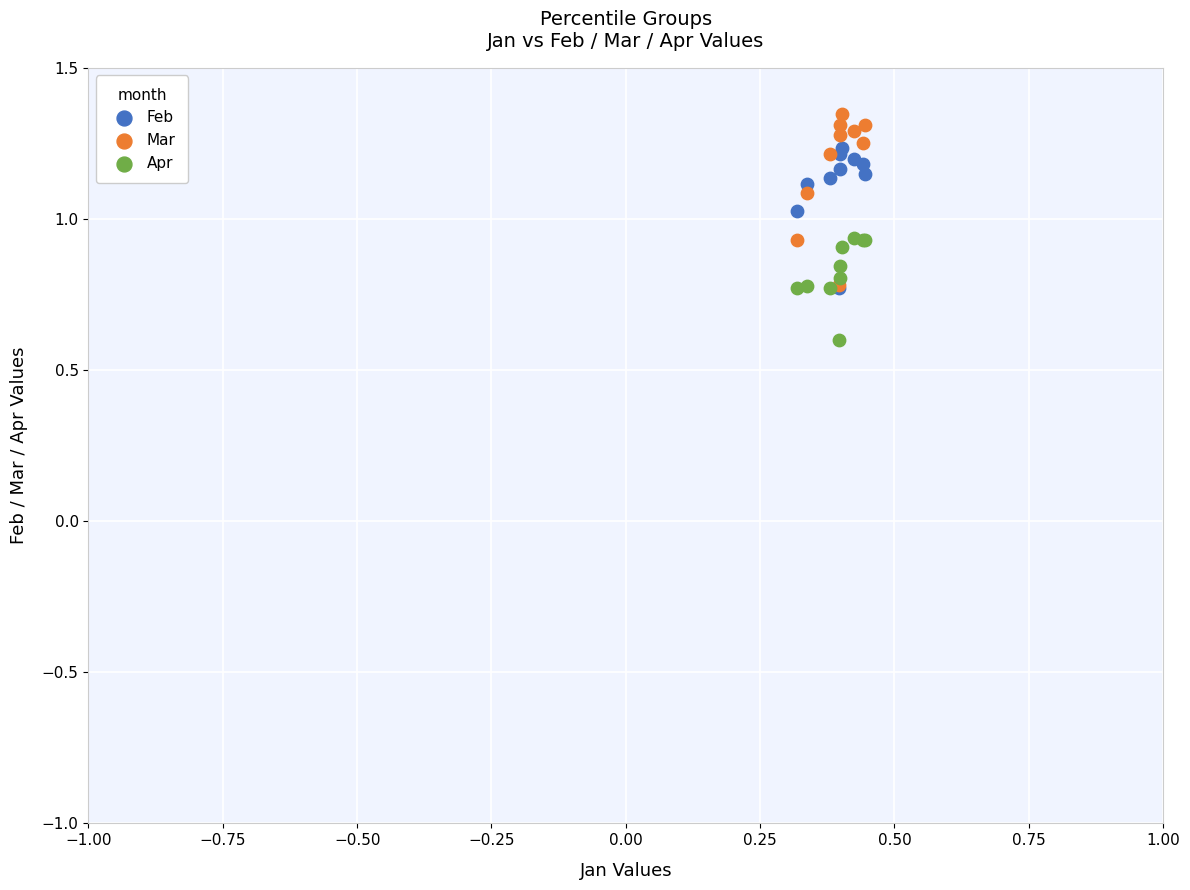

Which series has the widest spread of Y values?

Mar